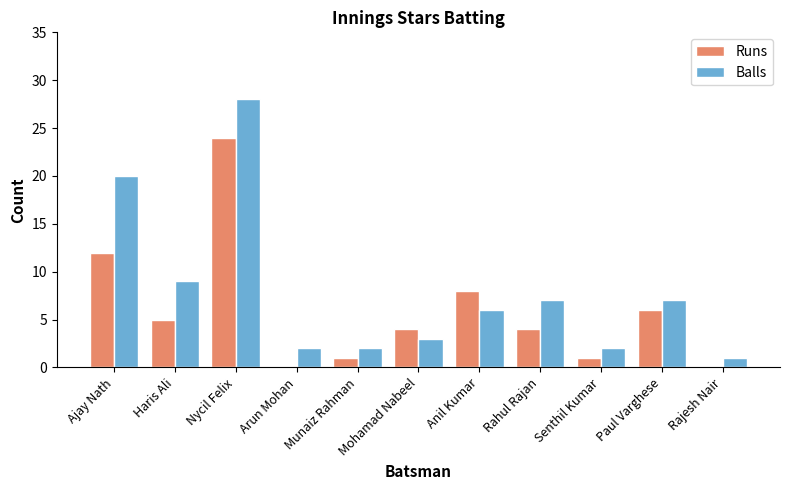

Between Arun Mohan and Mohamad Nabeel, which series saw the biggest shift?

Runs